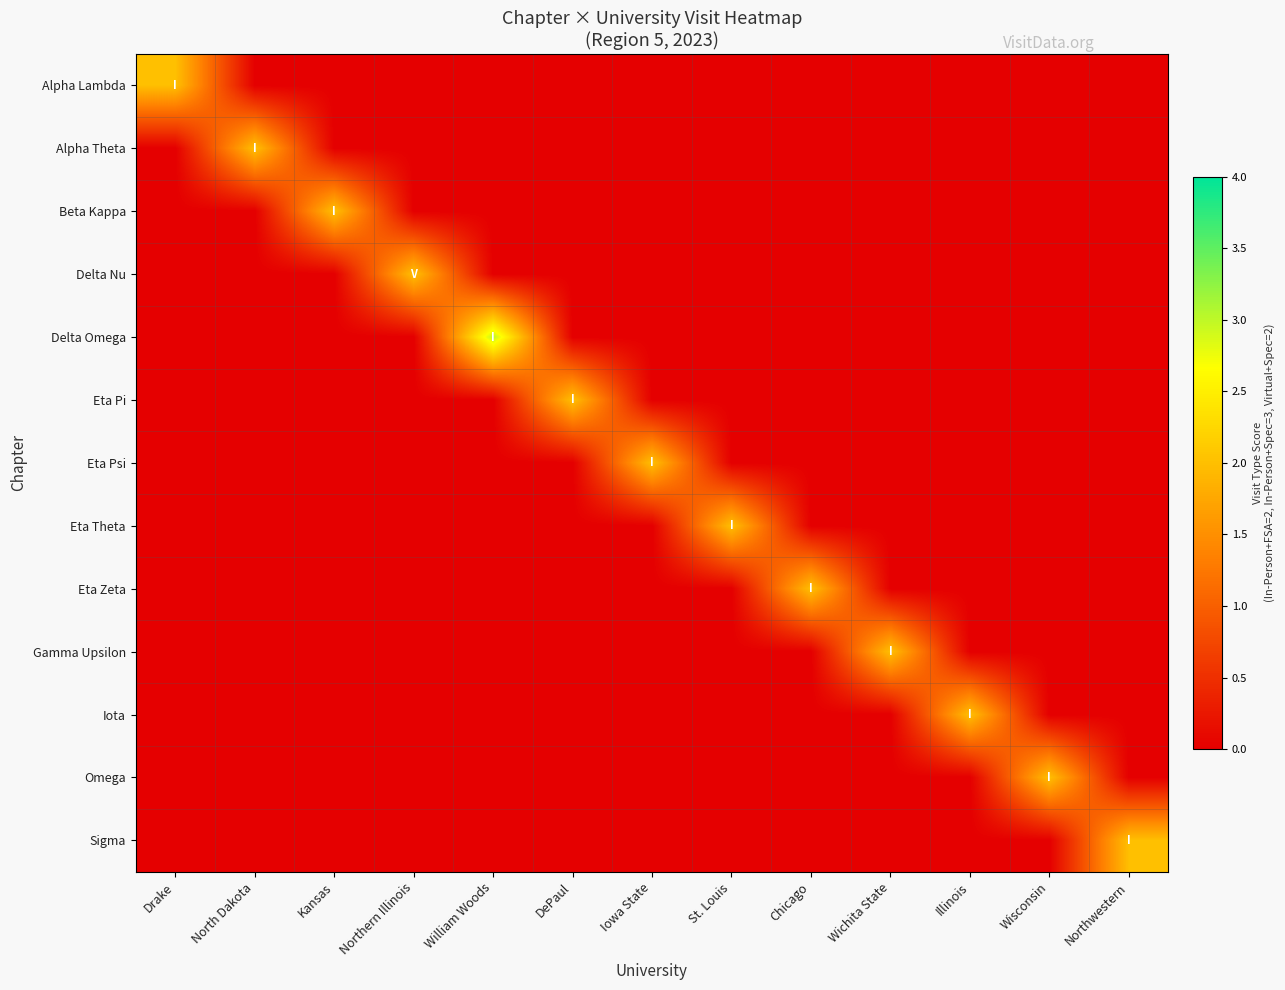

At how many categories does at least one series exceed 2?

1